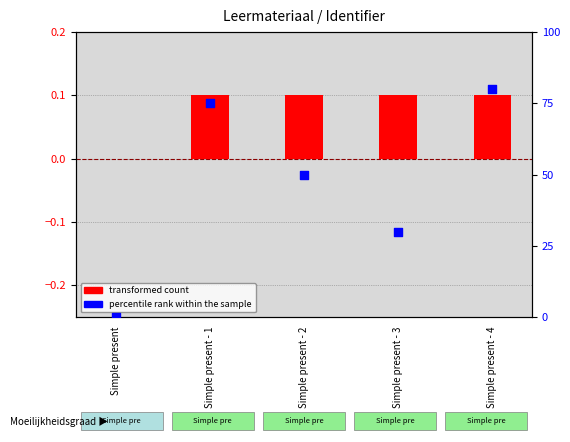

Which series has the widest spread of Y values?

percentile rank within the sample